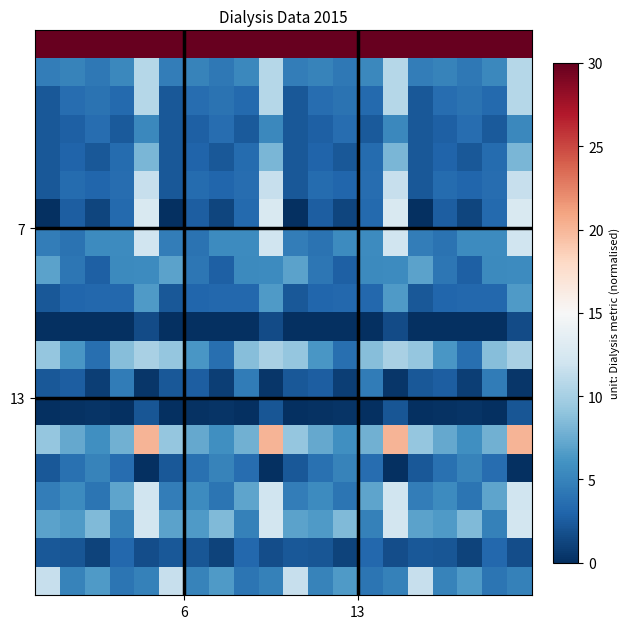

Count the number of categories in the chart.

20